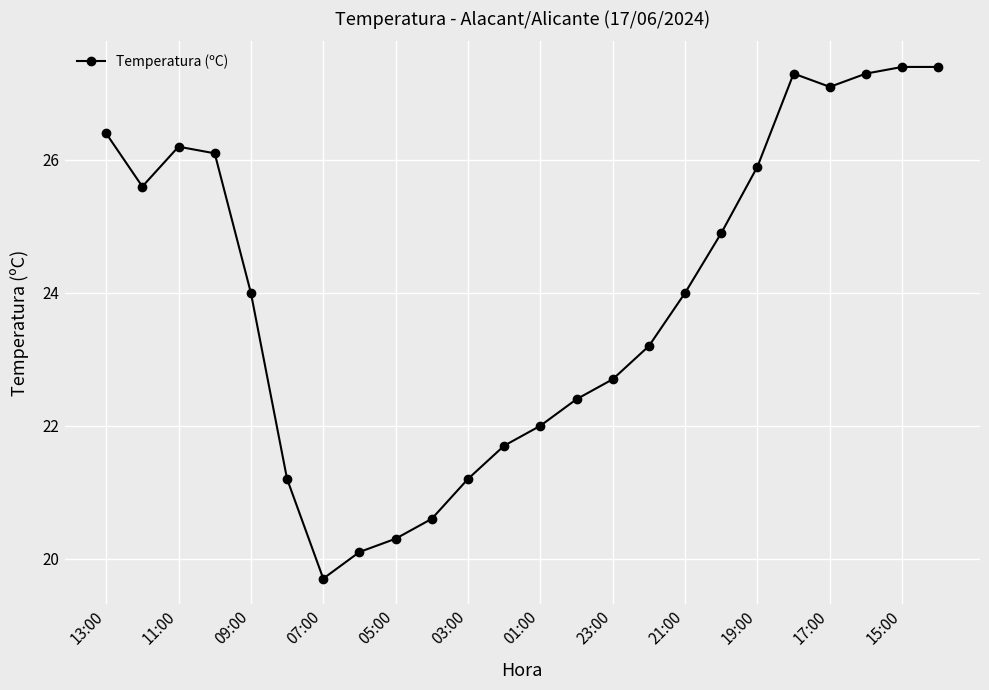

What is the value of the 6th point from the left?

21.2